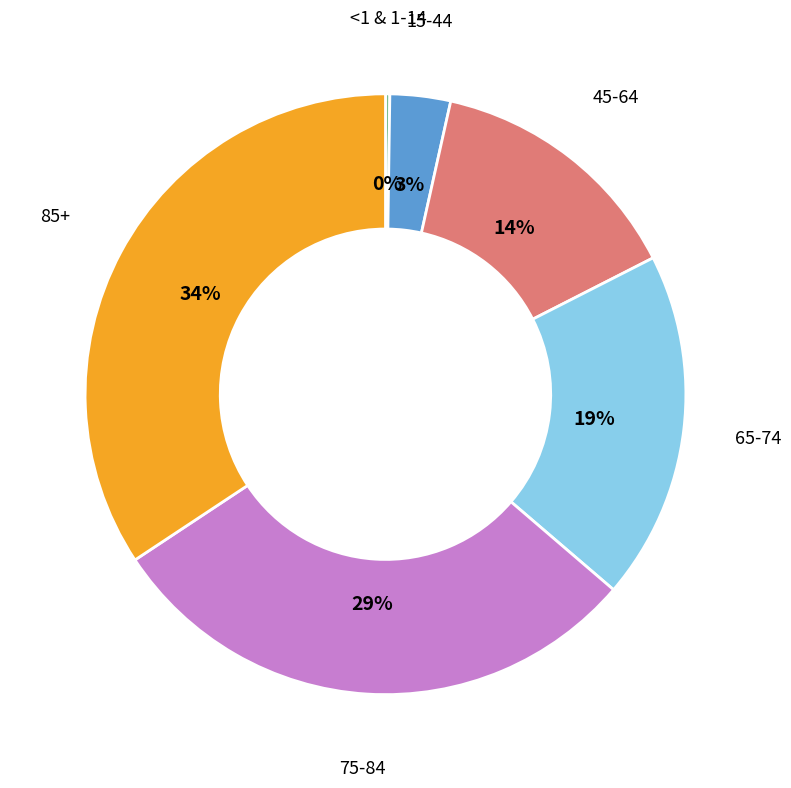

Does any single category account for the majority?

No